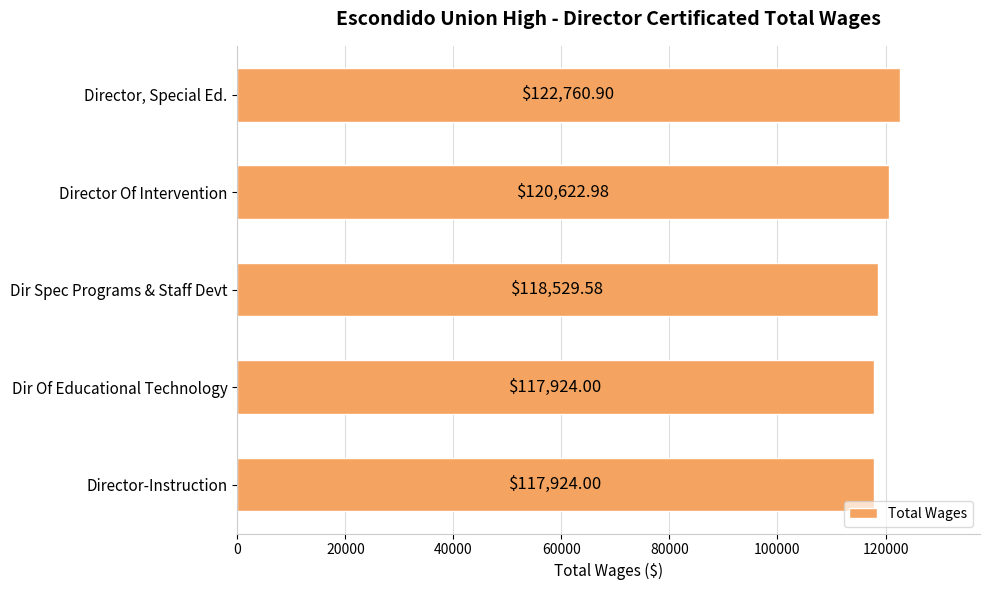

What is the label of the 1st bar from the bottom?

Director-Instruction